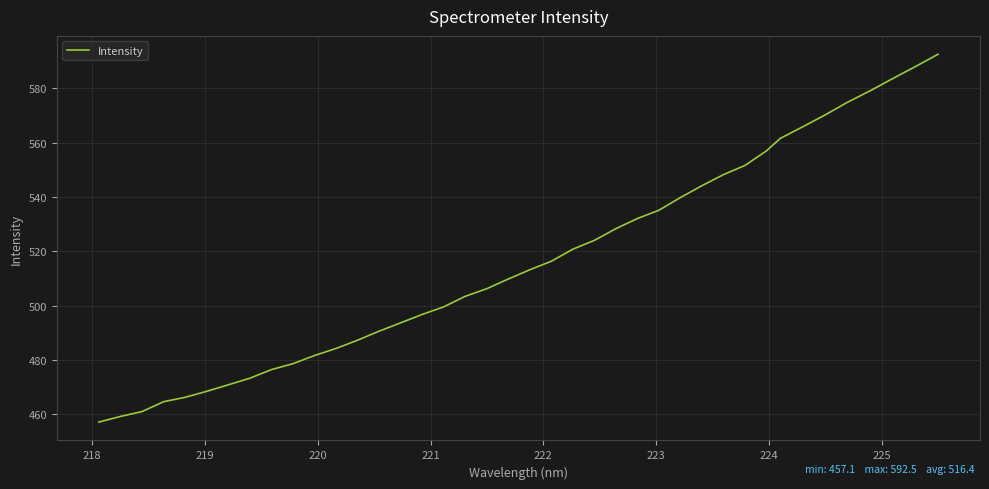

What is the difference between the maximum and minimum values?

135.4